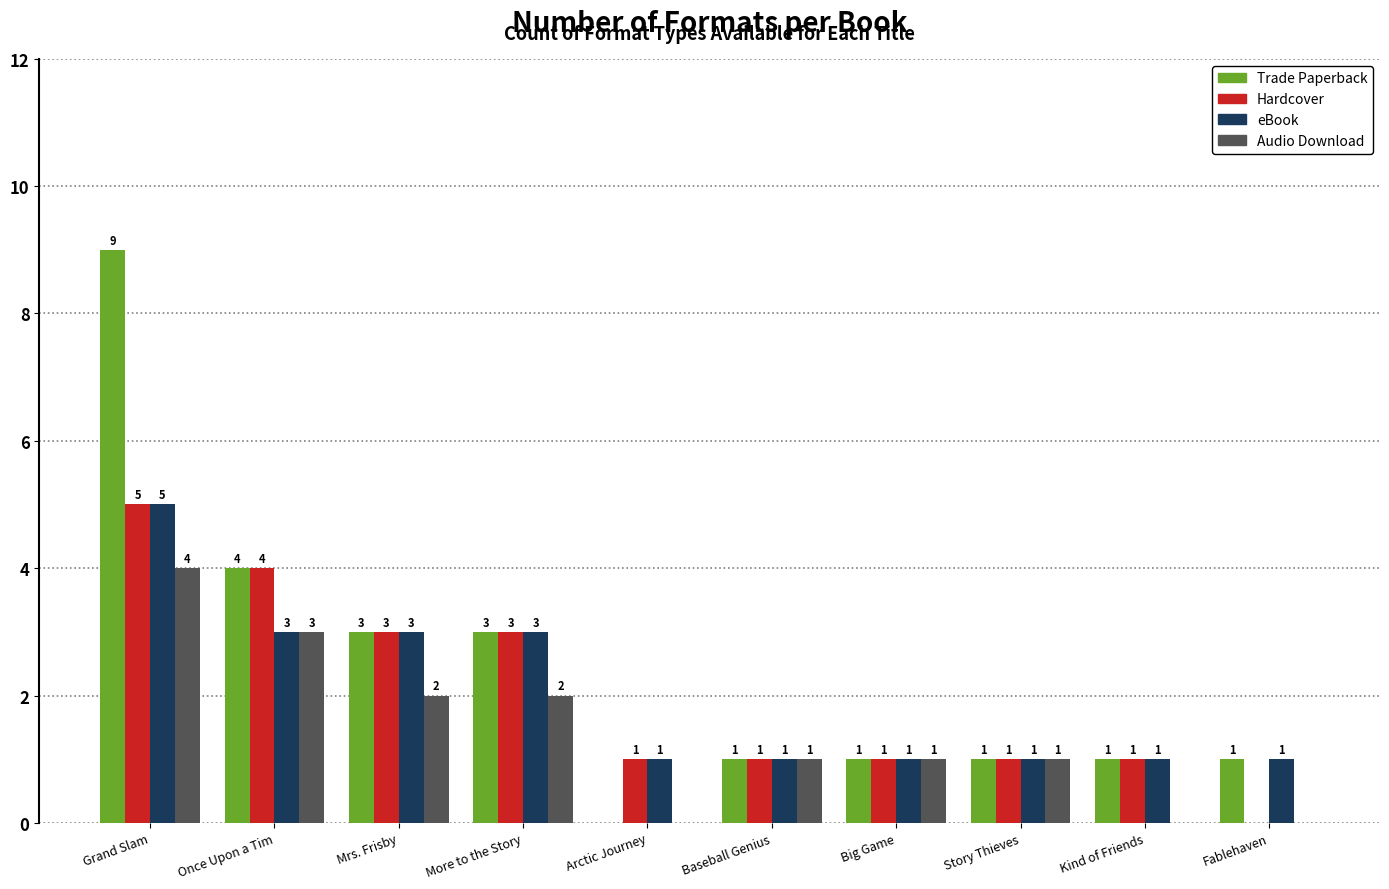

Is it true that Audio Download equals -2 at Arctic Journey?

False